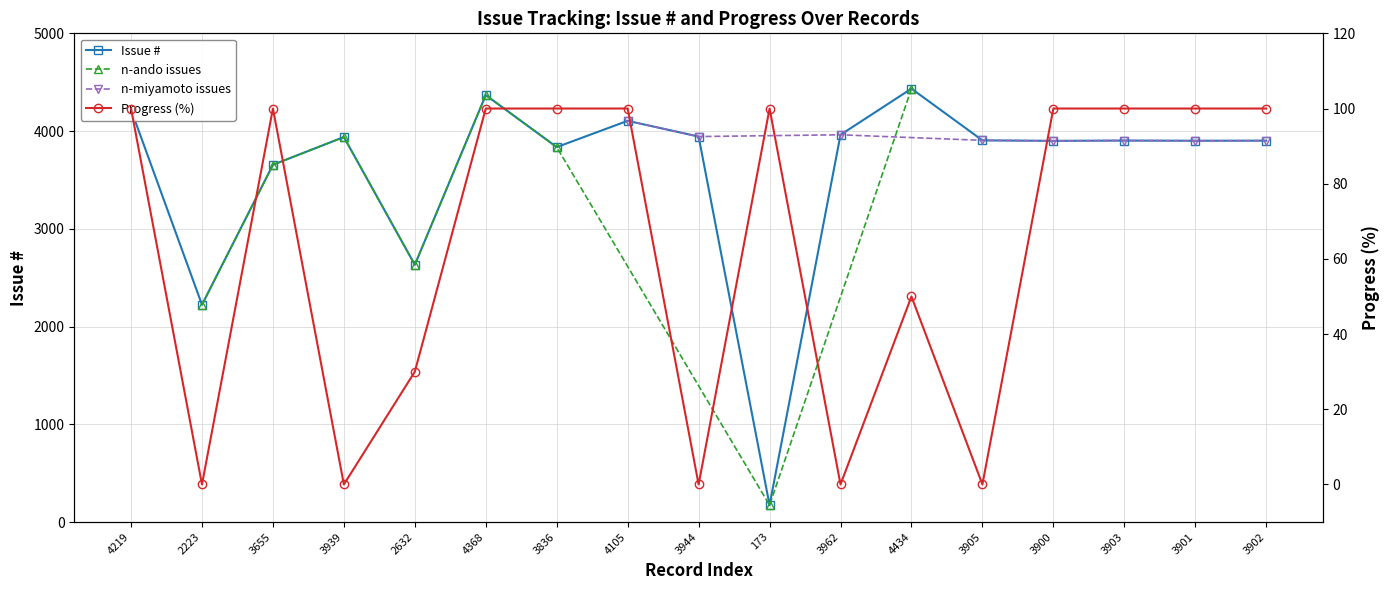

Is this an area chart (filled region under the line)?

No